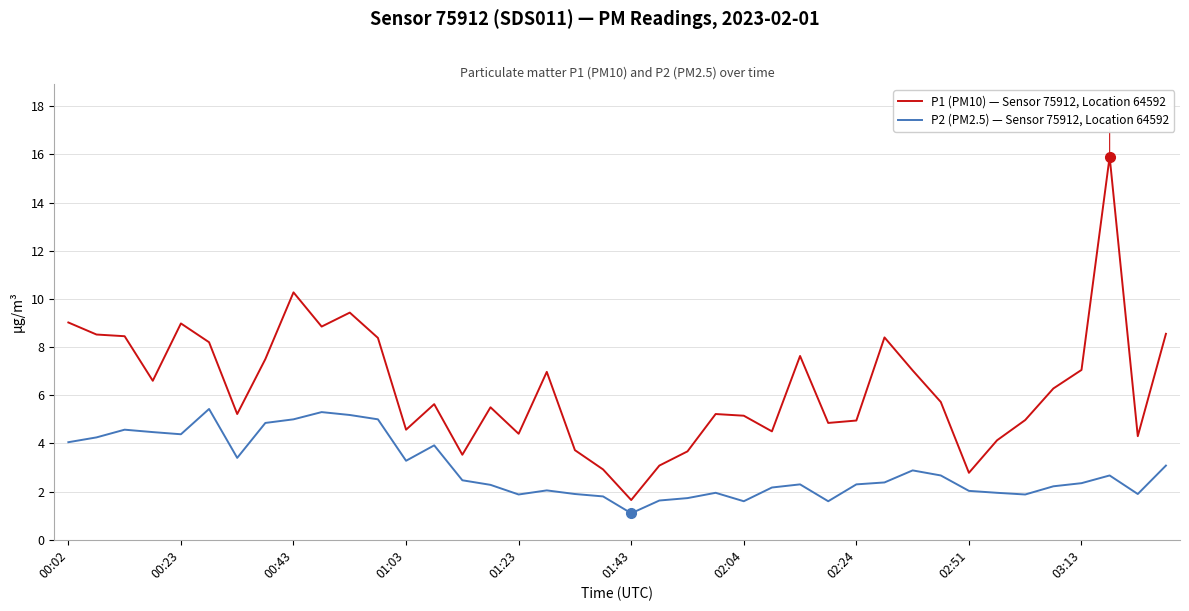

How many lines are shown in the chart?

2